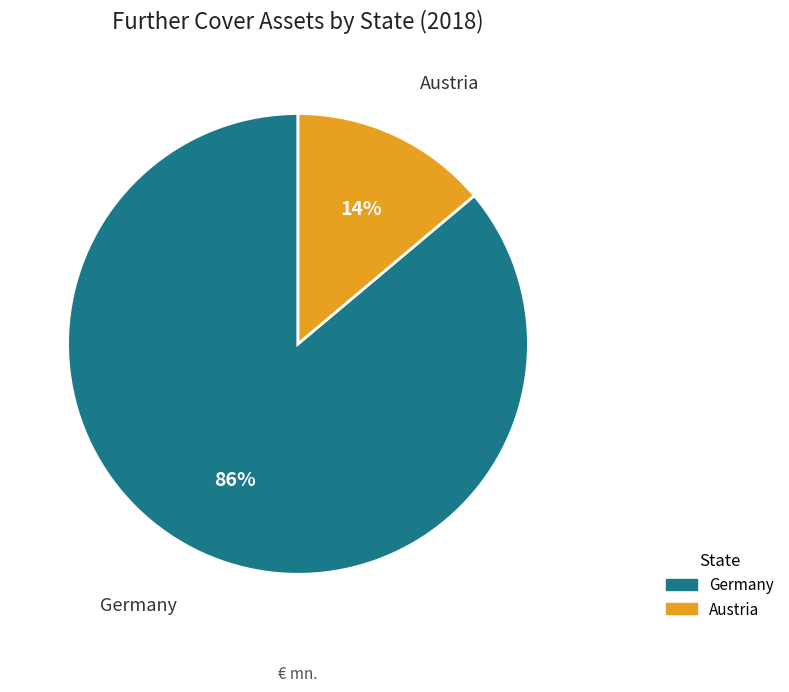

To the nearest percent, what is the difference between the largest and smallest slice percentages?

72%